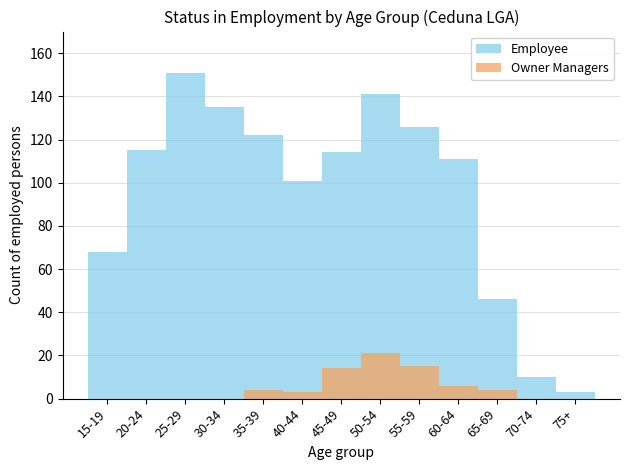

Reading left to right, what are all the values shown in this chart?

Employee: 68	115	151	135	122	101	114	141	126	111	46	10	3
Owner Managers: 0	0	0	0	4	3	14	21	15	6	4	0	0